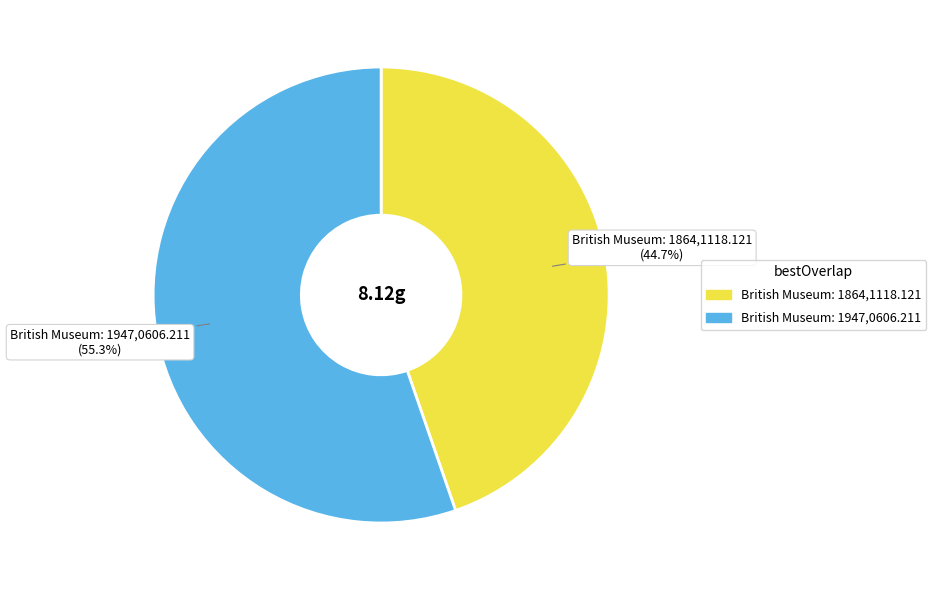

To the nearest percent, what is the combined percentage of British Museum: 1864,1118.121 and British Museum: 1947,0606.211?

100%